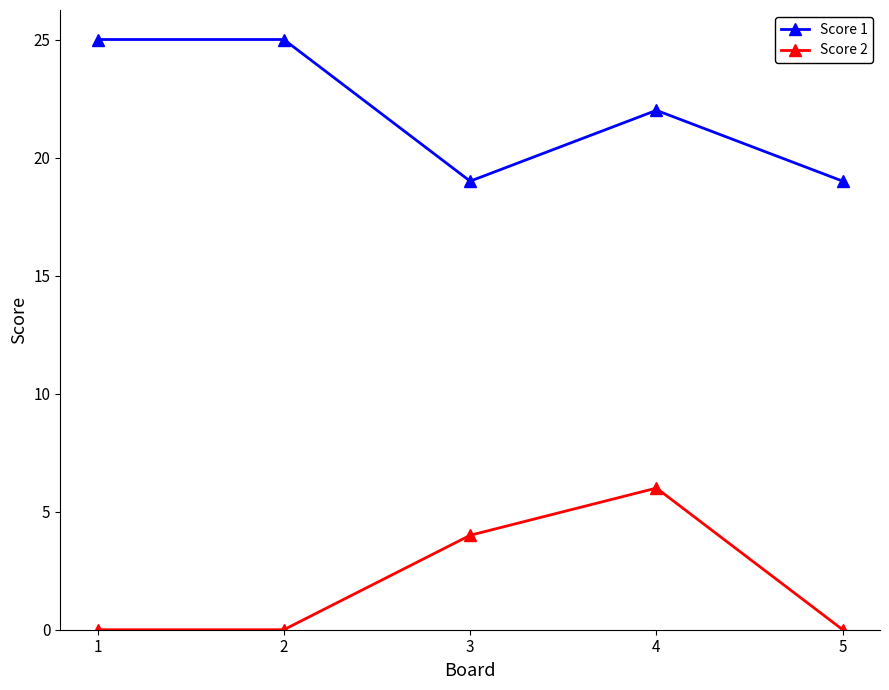

Where is Score 1 nearest to the value 22?

4